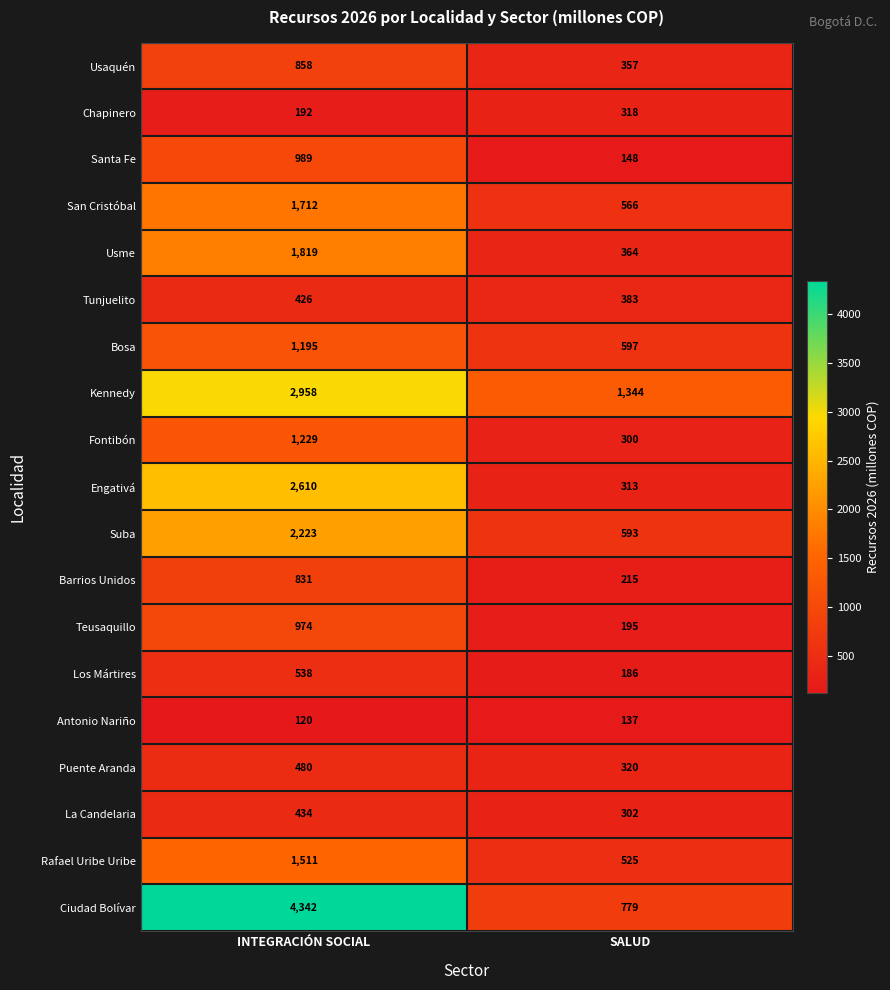

The value of Kennedy at INTEGRACIÓN SOCIAL is 4377. True or false?

False